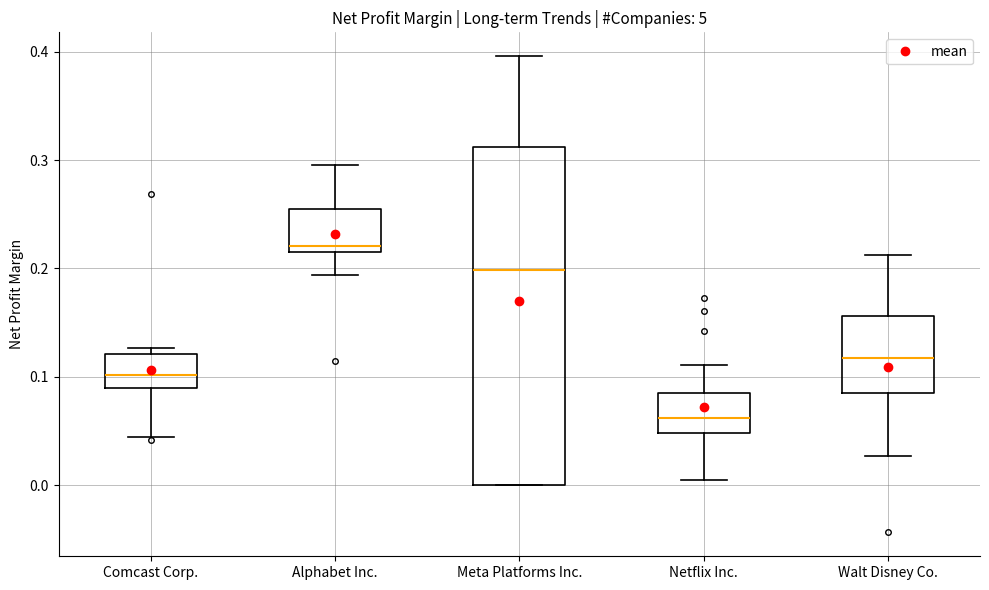

Reading left to right, transcribe this box plot: for each box, give where its median line is, the range the box spans, and where its two whiskers end, as read against the y-axis. The values are not printed on the chart, so give them approximately, as read against the axis.

Comcast Corp.: median 0.10, box 0.09 to 0.12, whiskers 0.04 to 0.13
Alphabet Inc.: median 0.22, box 0.21 to 0.26, whiskers 0.19 to 0.30
Meta Platforms Inc.: median 0.20, box 0.00 to 0.31, whiskers 0.00 to 0.40
Netflix Inc.: median 0.06, box 0.05 to 0.08, whiskers 0.00 to 0.11
Walt Disney Co.: median 0.12, box 0.09 to 0.16, whiskers 0.03 to 0.21